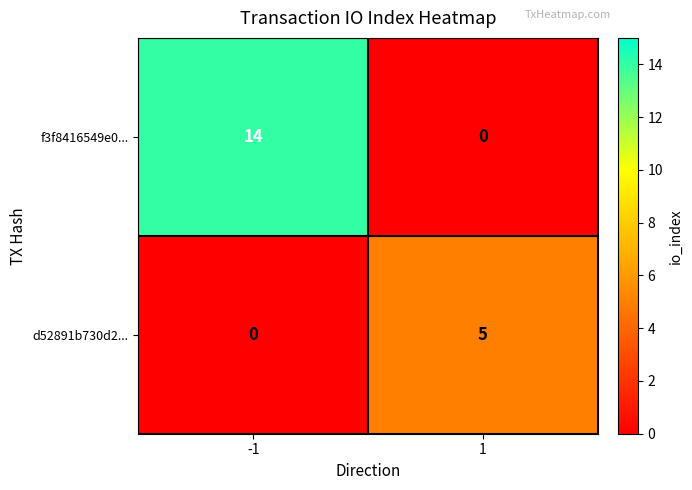

What is the total value across all series at -1?

14